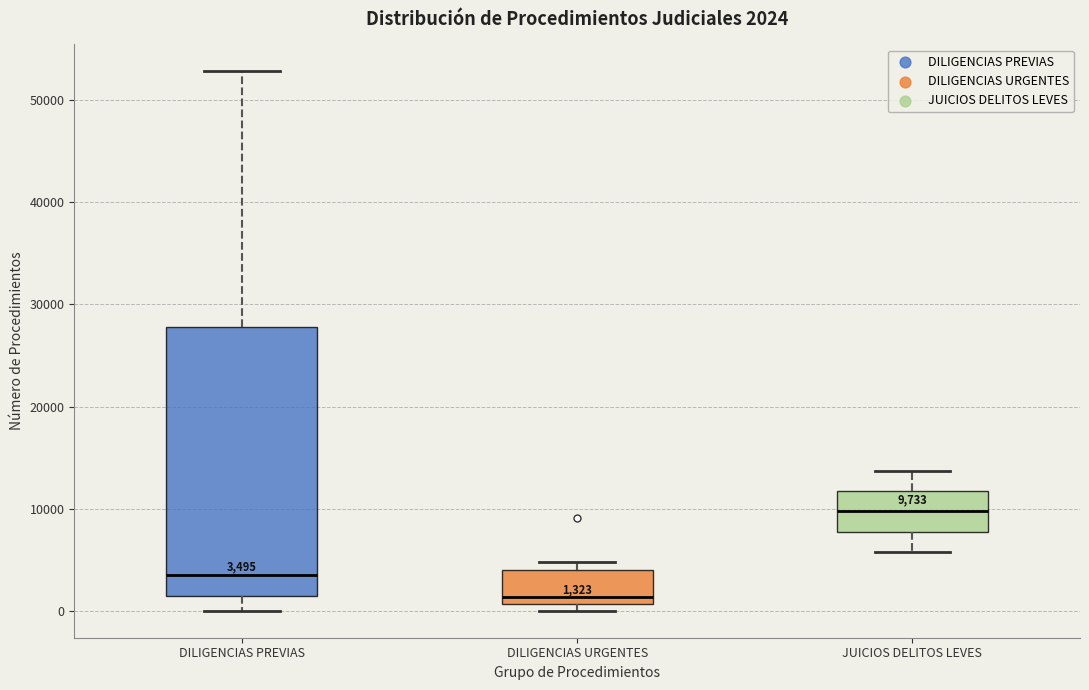

Which box has the highest median line?

JUICIOS DELITOS LEVES